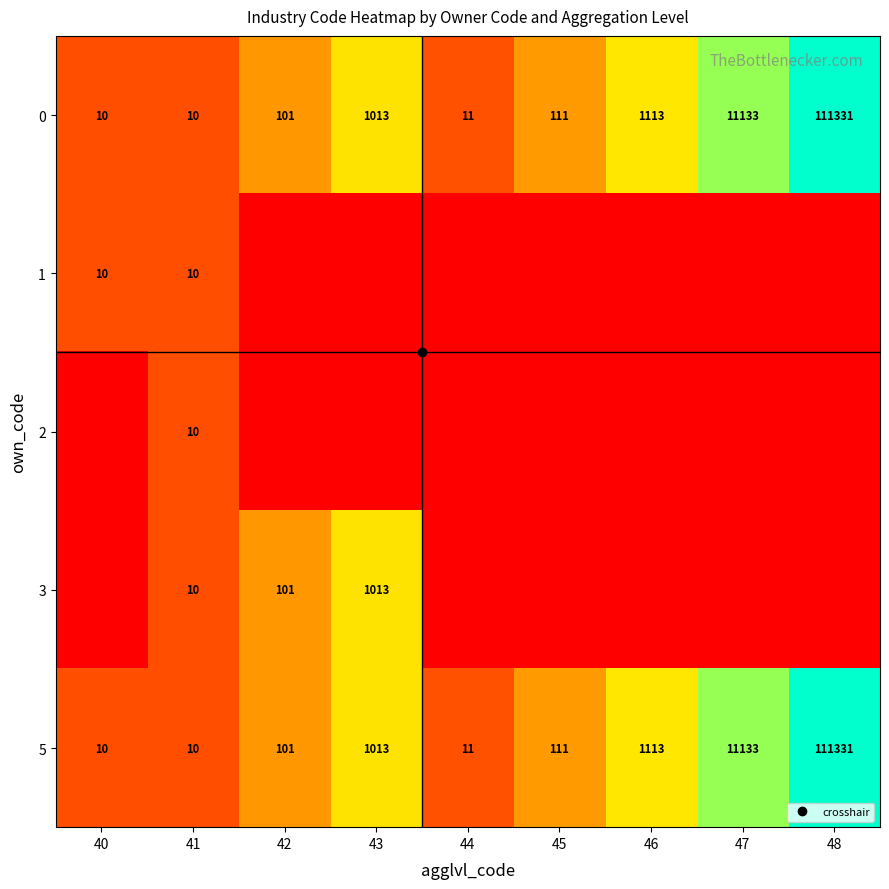

At which label is 3 closest to 3?

41